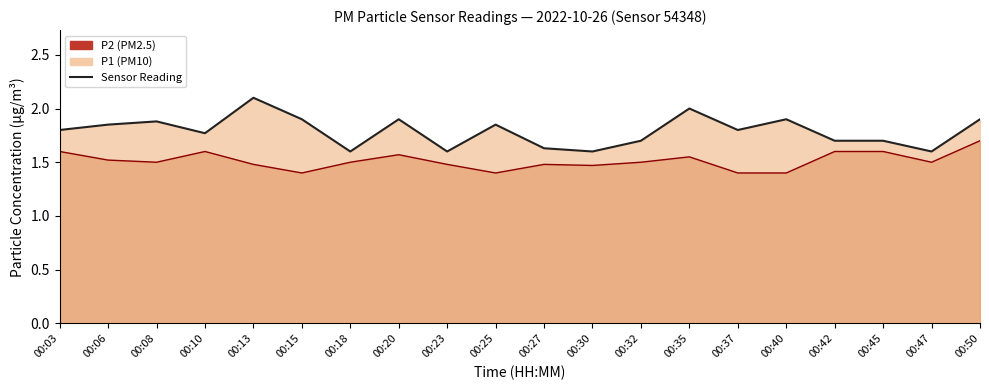

Which series has the largest total across all categories?

P1